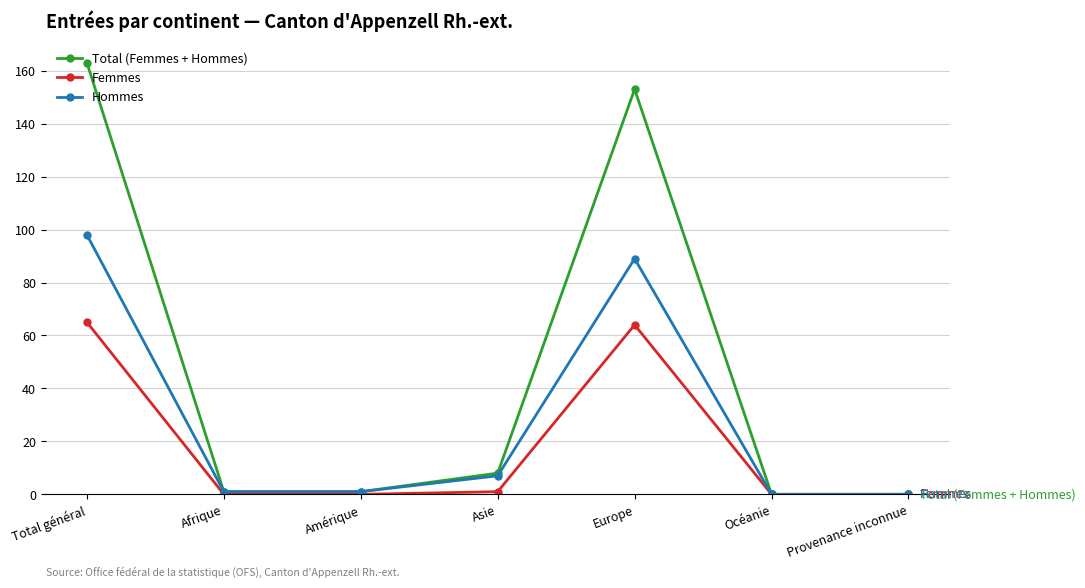

Which label corresponds to the largest value in the chart?

Total général